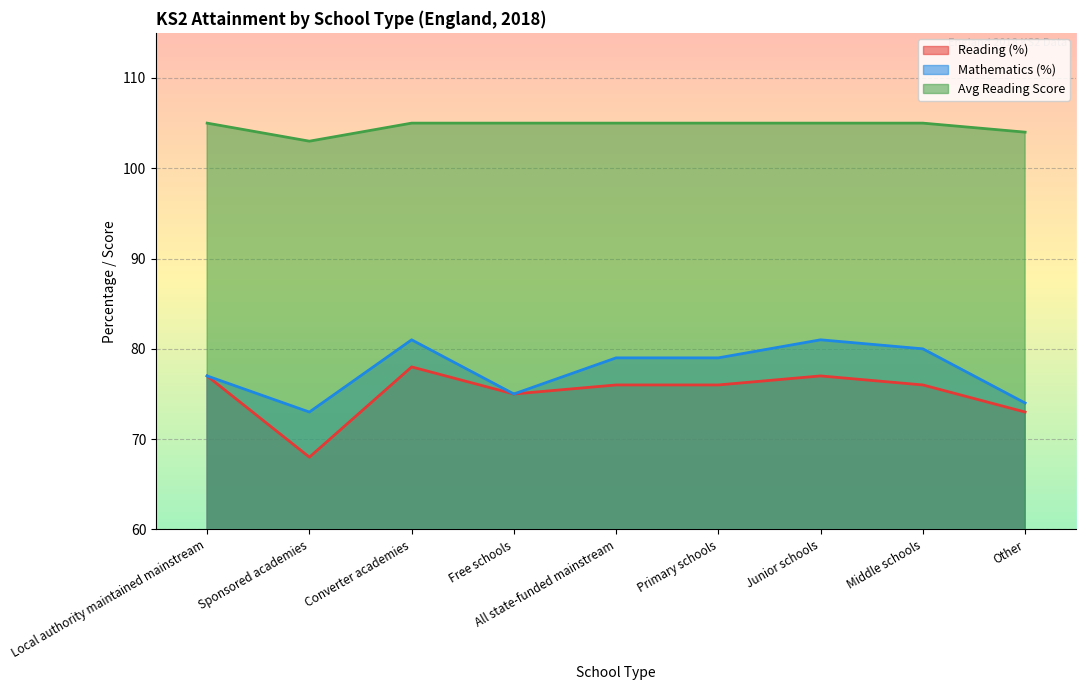

Read the Avg Reading Score value at Free schools.

105